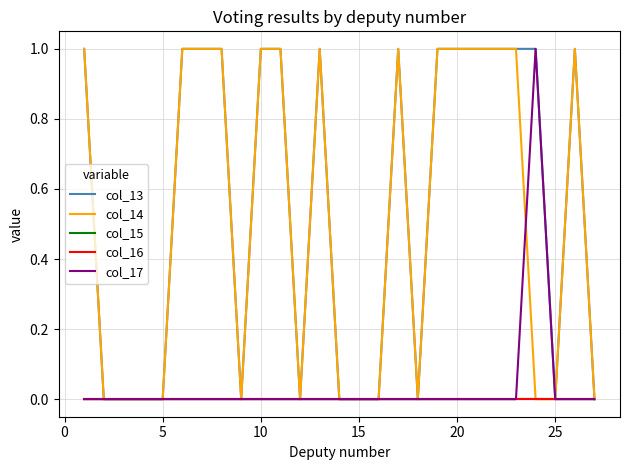

Is this an area chart (filled region under the line)?

No